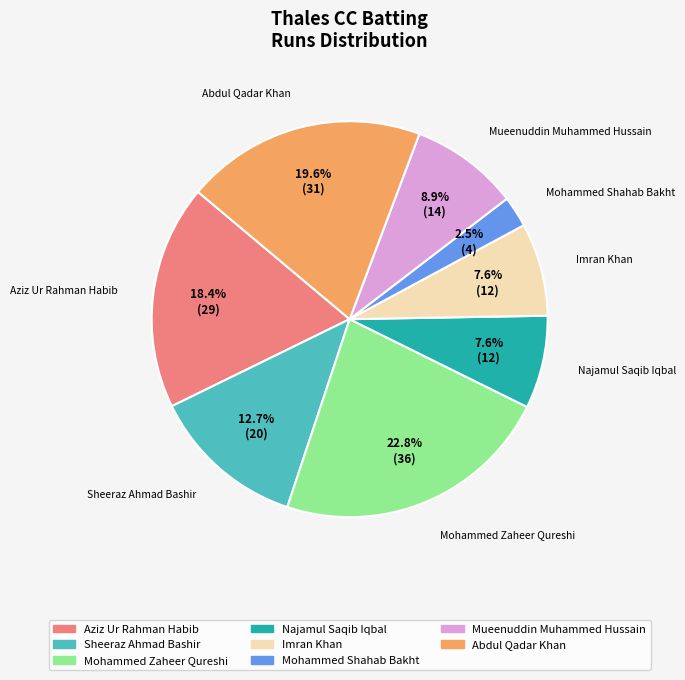

Is there a majority slice in this chart?

No